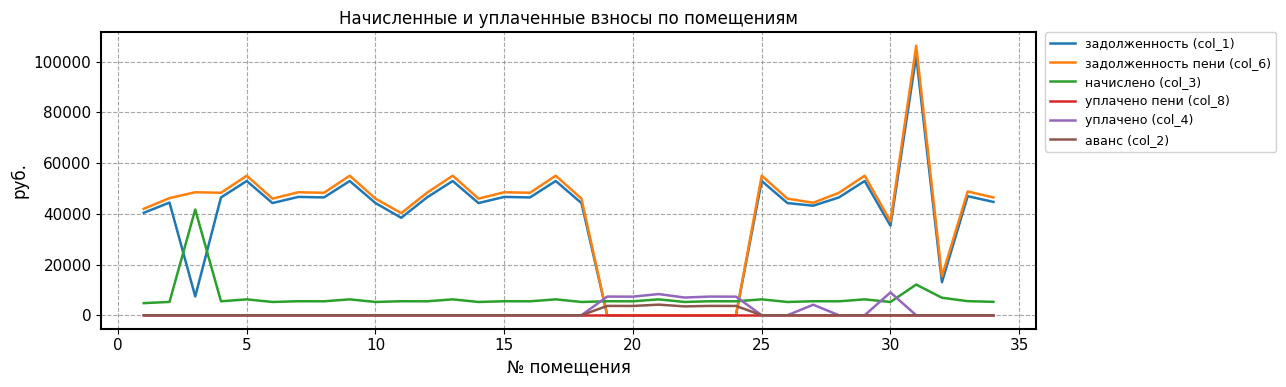

What is the maximum value for уплачено (col_4)?

9005.0